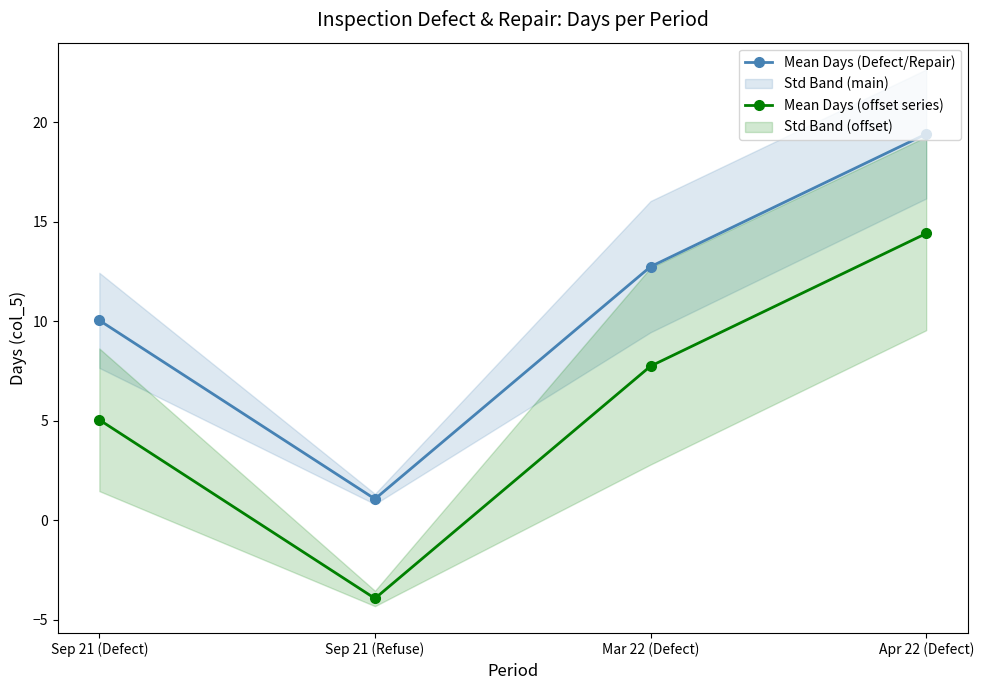

Is it true that Mean Days (offset series) equals 7.8 at Mar 22 (Defect)?

True